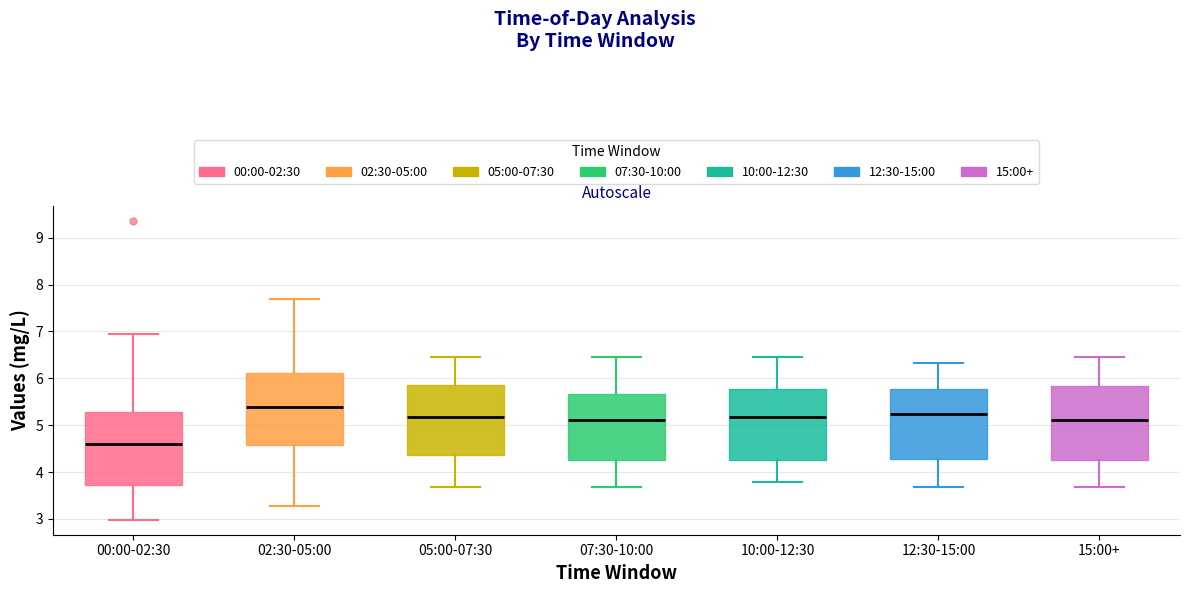

Where is the upper edge of the box for 15:00+ on the y-axis? The values are not printed on the chart, so give them approximately, as read against the axis.

5.8